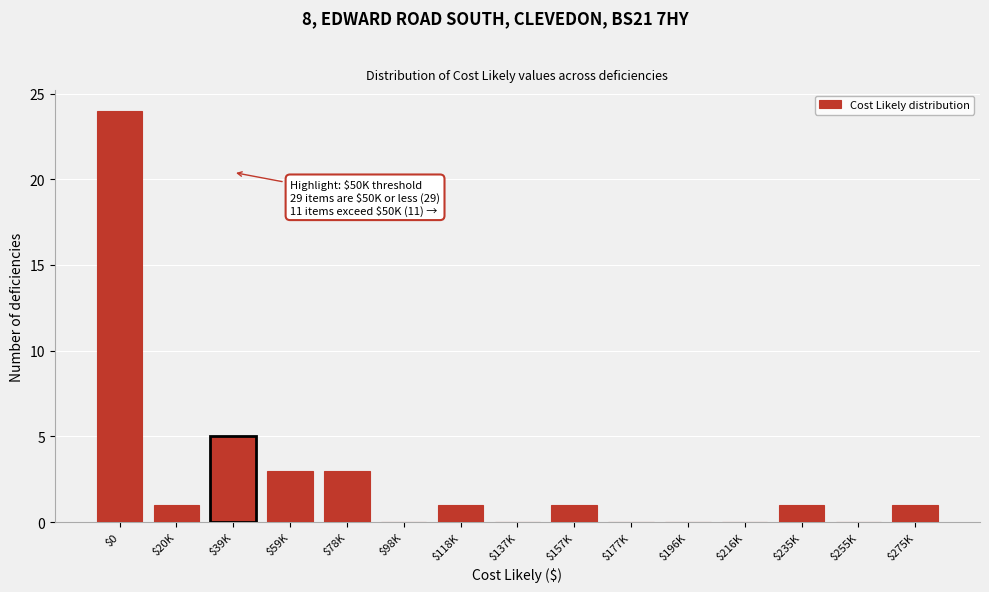

At which label is the value closest to 12?

$39K